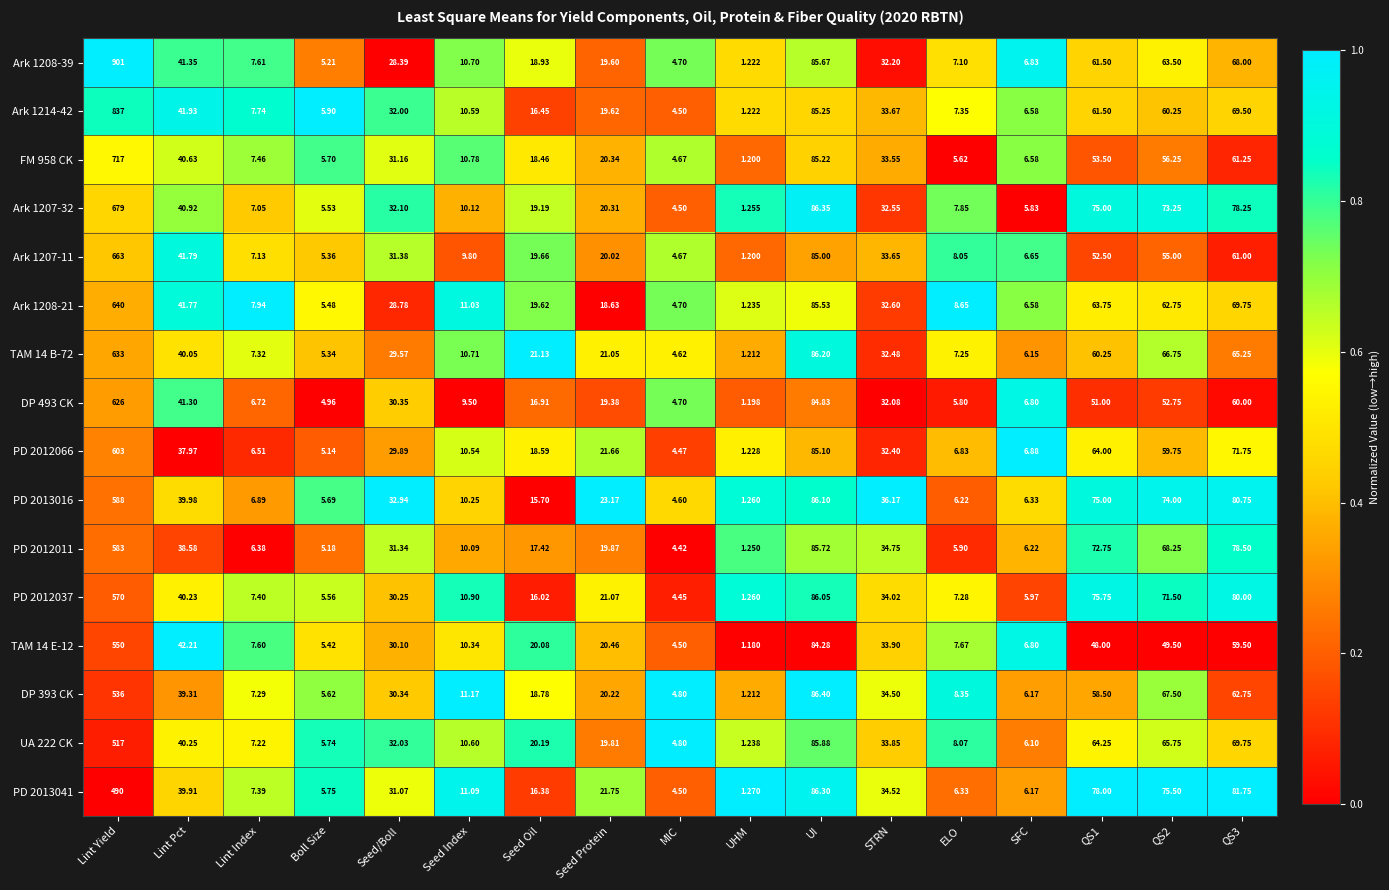

At which category is the sum across all series the highest?

Lint Yield